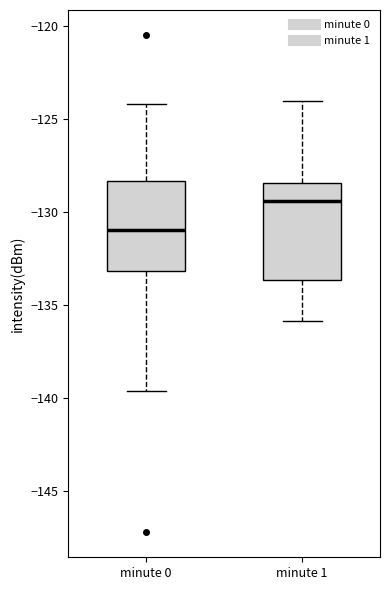

Where does the median line of the box for minute 0 sit on the y-axis? The values are not printed on the chart, so give them approximately, as read against the axis.

-131.0